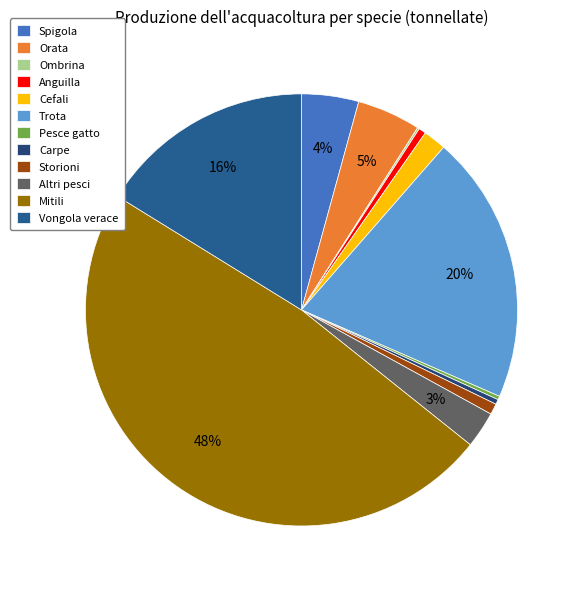

Does any single category account for the majority?

No